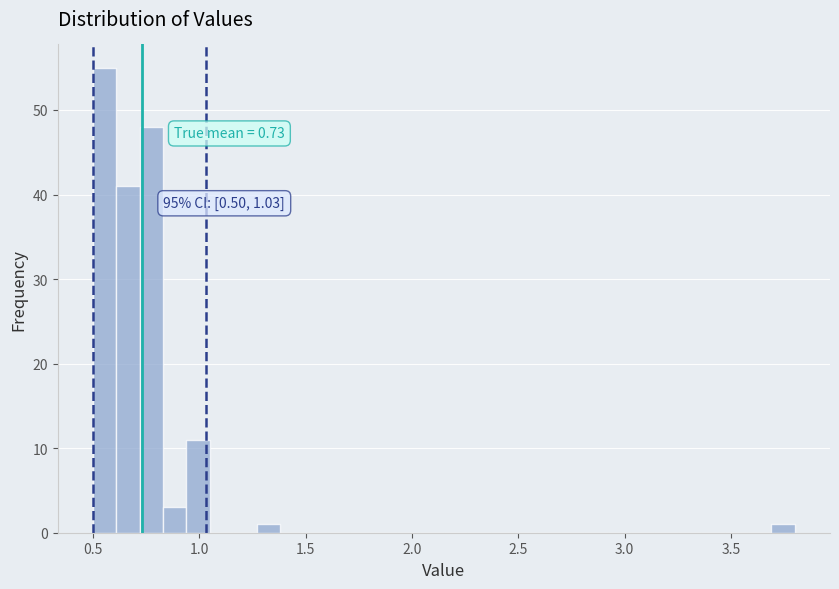

Around what value on the x-axis is the tallest bar? Give the approximate position of its centre, as read against the axis.

0.55